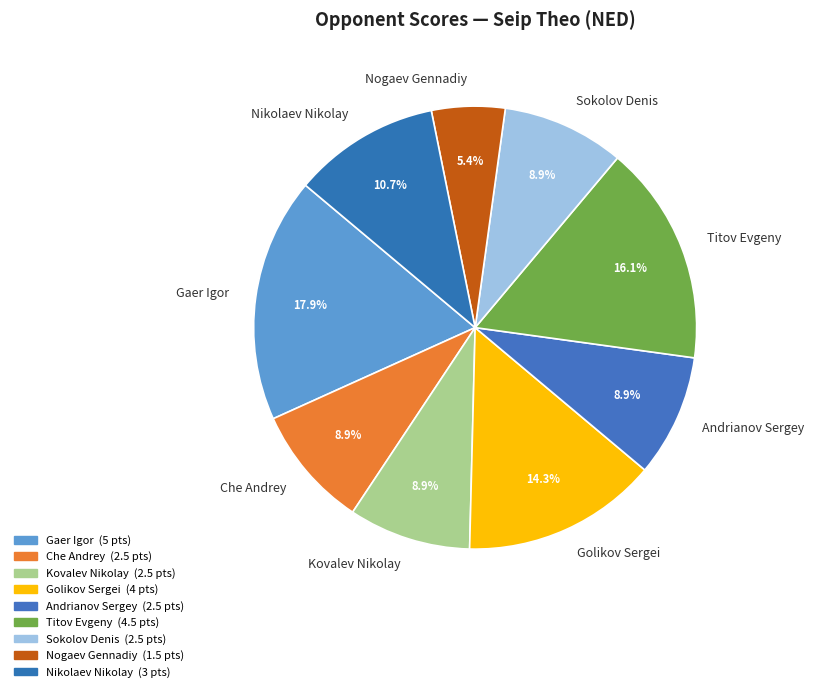

To the nearest percent, what percentage of the pie is Andrianov Sergey?

9%